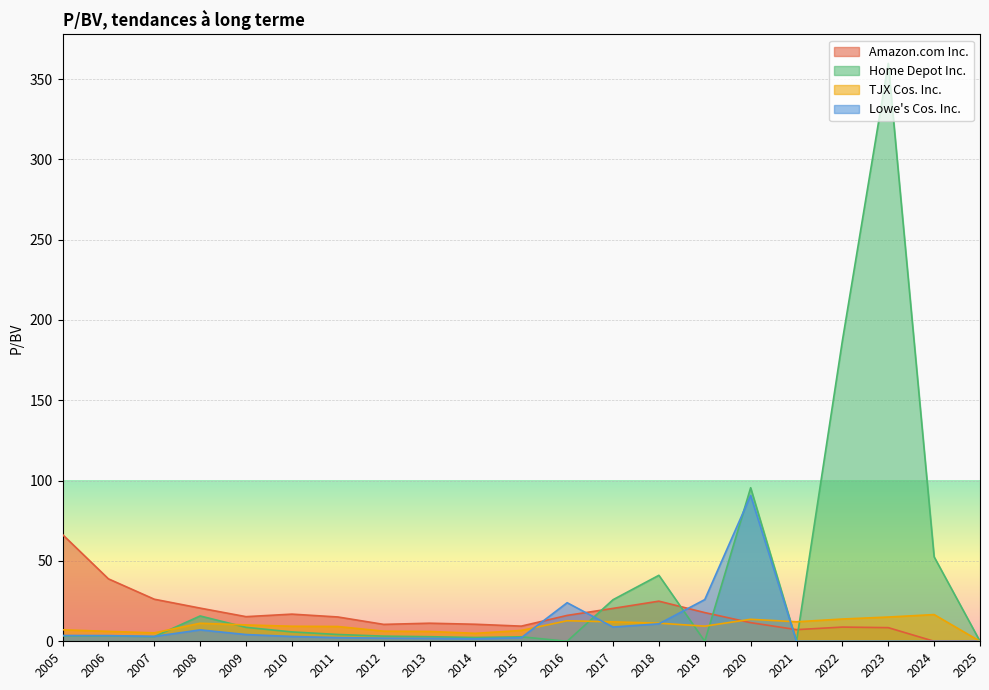

Reading left to right, transcribe all the data shown in this chart.

Amazon.com Inc.: 66.4	38.9	26.2	20.6	15.3	16.9	15.1	10.5	11.2	10.6	9.4	16.1	20.5	25.0	17.9	11.6	7.2	8.8	8.5	0.0	0.0
TJX Cos. Inc.: 7.2	6.2	5.2	11.2	10.2	9.4	9.2	6.3	6.1	5.0	6.7	12.8	12.1	11.3	9.4	13.7	12.1	13.9	15.1	16.6	0.0
Home Depot Inc.: 3.4	3.4	2.9	15.8	8.7	5.8	4.2	3.2	2.9	2.4	2.8	0.0	25.9	41.1	0.0	95.6	0.0	187.1	359.8	52.6	0.0
Lowe's Cos. Inc.: 3.6	3.5	3.0	7.1	4.2	3.0	2.3	2.0	1.8	1.5	2.2	24.0	8.9	10.9	26.0	90.8	0.0	0.0	0.0	0.0	0.0